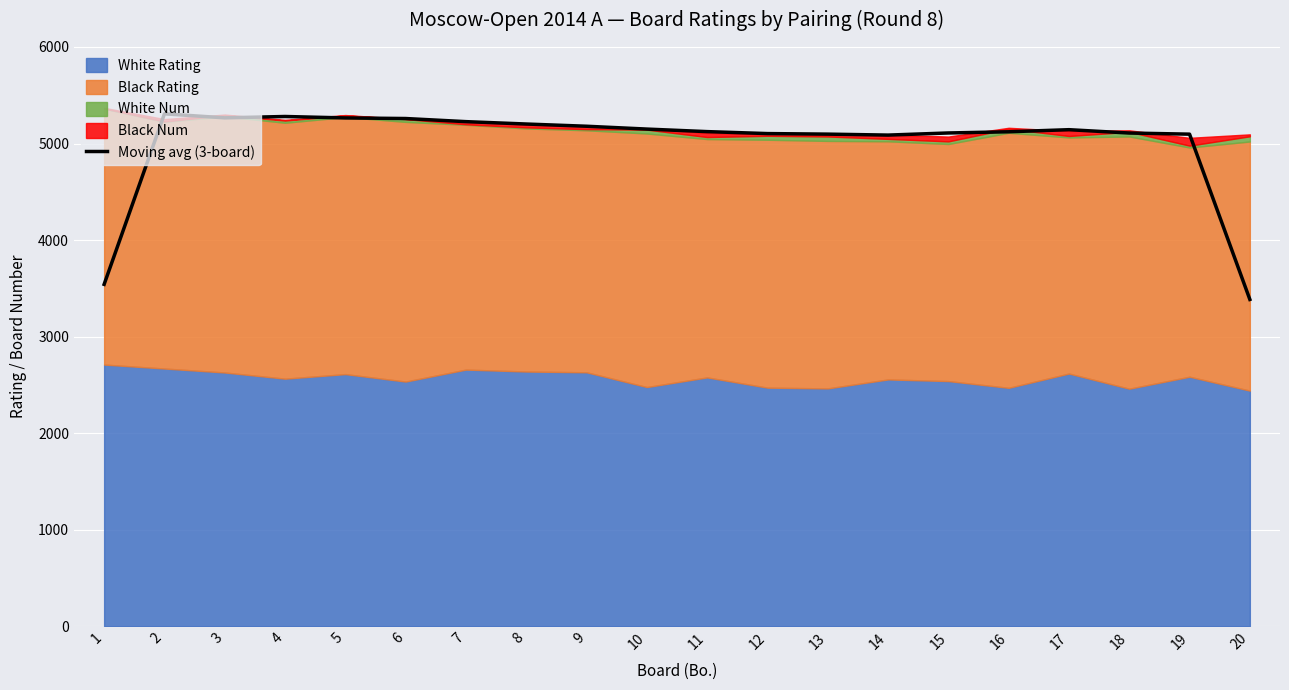

Reading left to right, extract all data points from this chart.

1=3541.0	2=5307.7	3=5266.0	4=5280.0	5=5265.0	6=5259.0	7=5226.7	8=5202.0	9=5179.0	10=5149.7	11=5123.3	12=5103.0	13=5097.3	14=5087.3	15=5109.3	16=5121.7	17=5143.3	18=5108.7	19=5097.0	20=3384.7